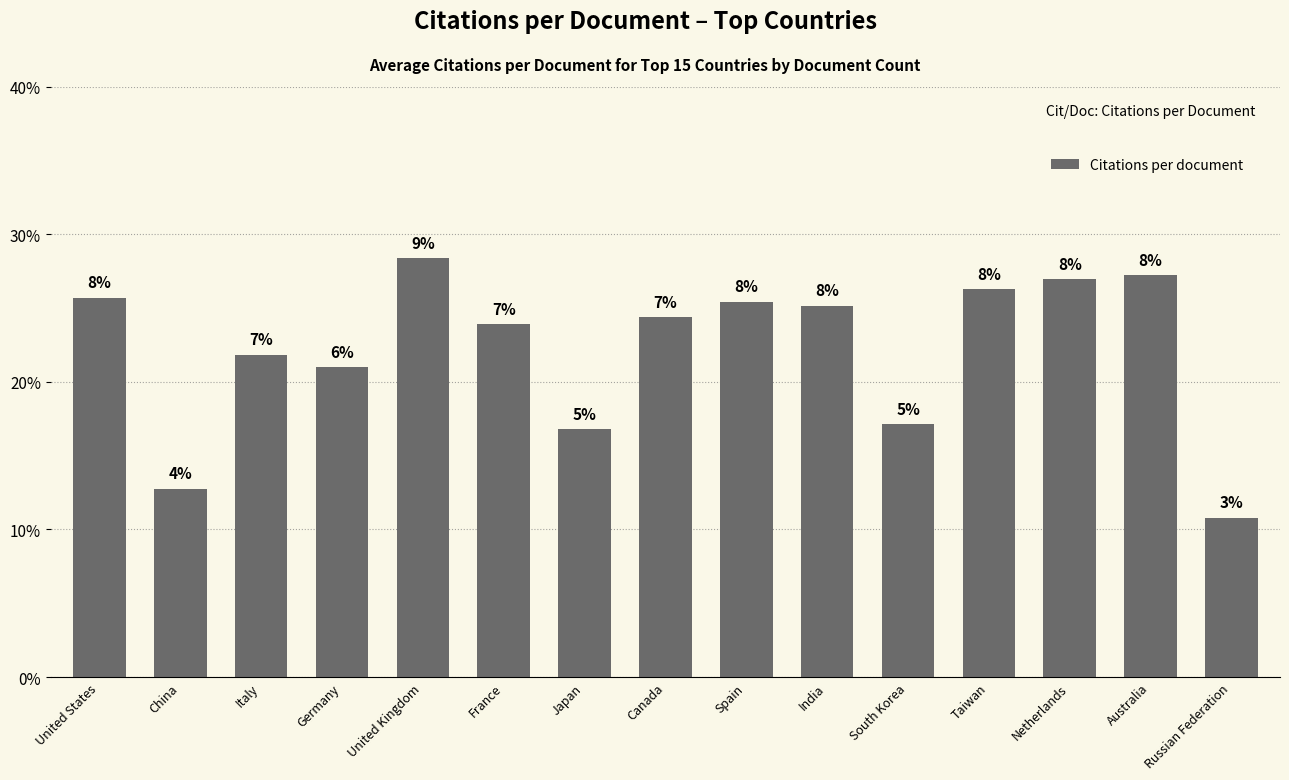

List the labels in order of value, smallest first.

Russian Federation, China, Japan, South Korea, Germany, Italy, France, Canada, India, Spain, United States, Taiwan, Netherlands, Australia, United Kingdom